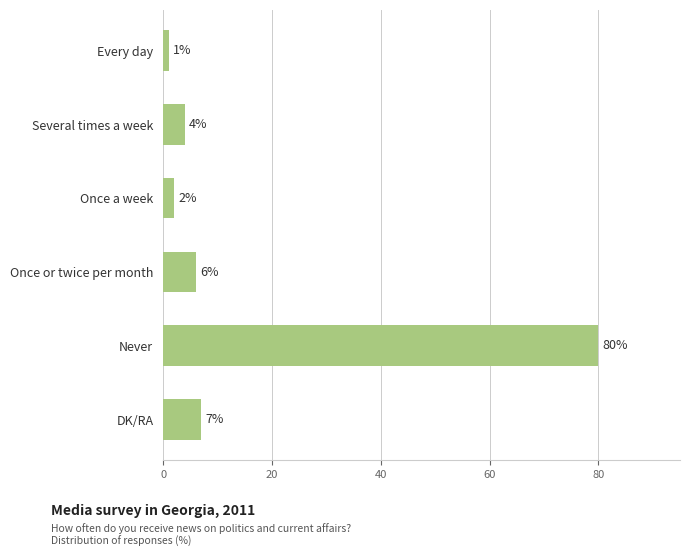

How many data points does each series have?

6